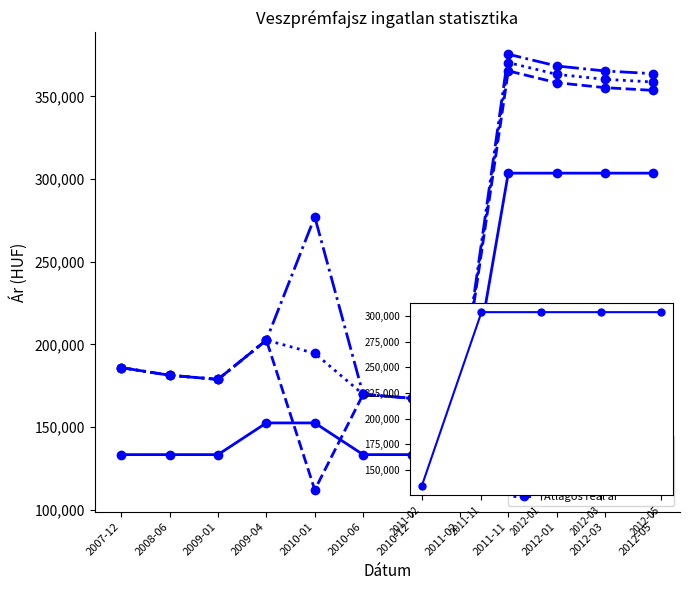

Which category has the highest value in the Szórás alsó határ series?

2011-11